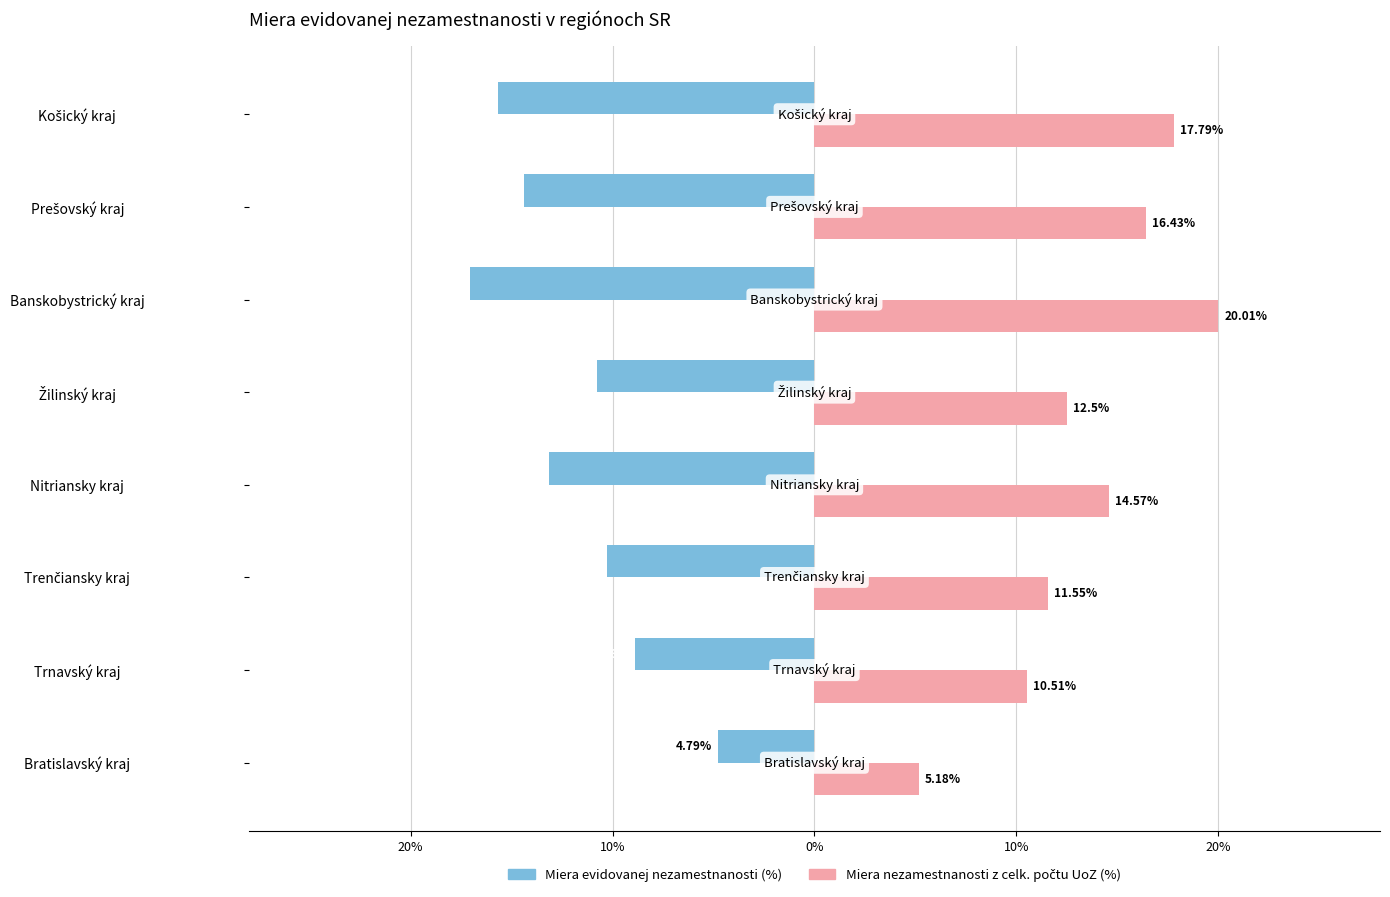

Does the chart contain any negative values?

Yes